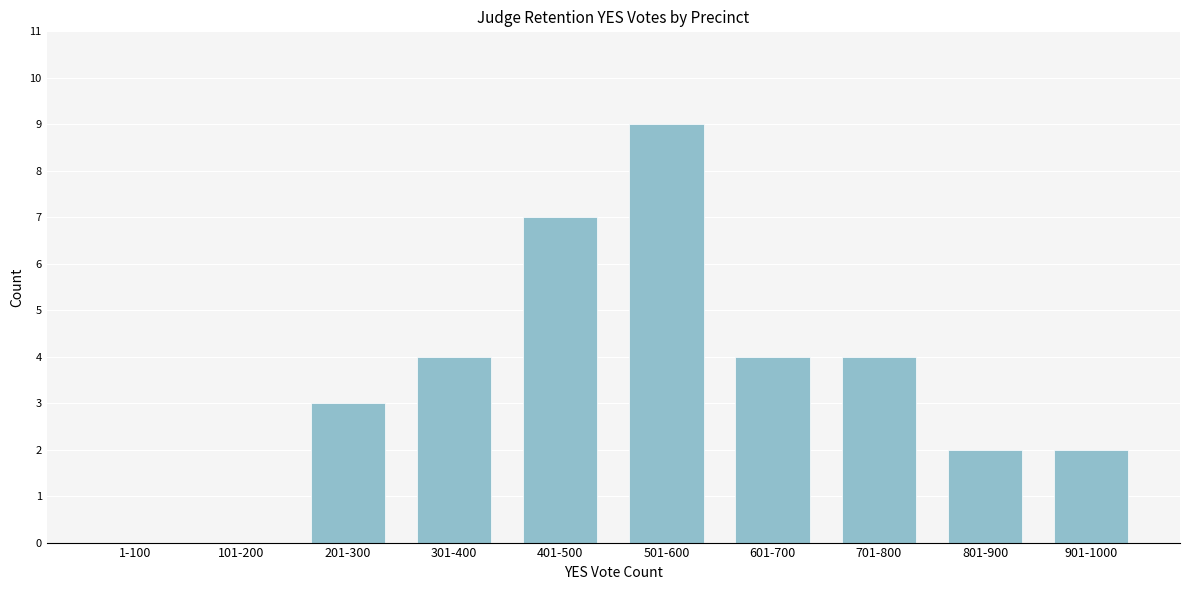

Reading left to right, what are all the values shown in this chart?

1-100=0	101-200=0	201-300=3	301-400=4	401-500=7	501-600=9	601-700=4	701-800=4	801-900=2	901-1000=2